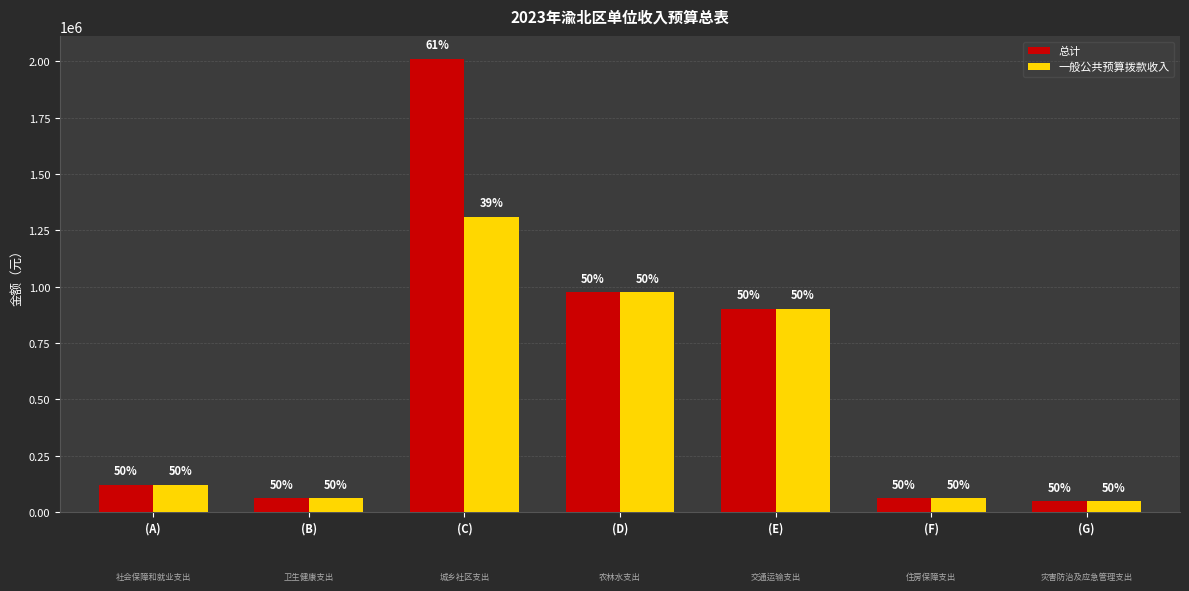

The 总计 series shows 89008.4 at (B). True or false?

False